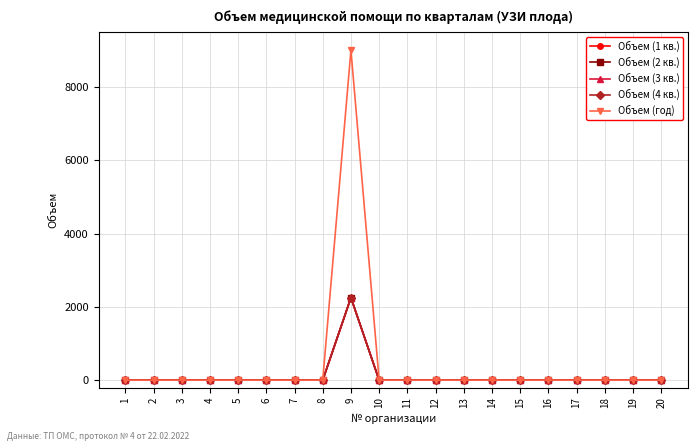

How many lines are shown in the chart?

5